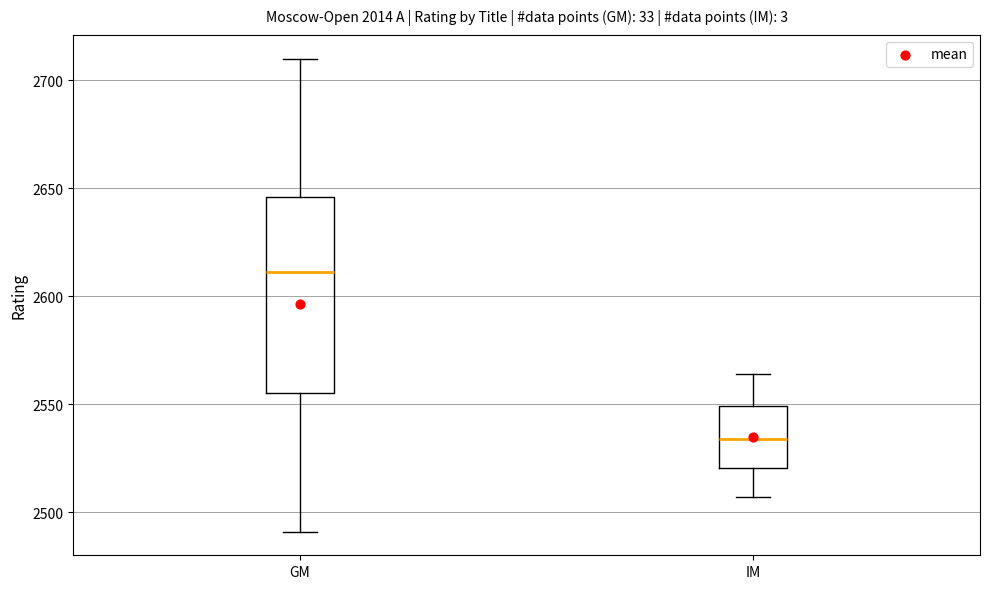

Reading left to right, transcribe this box plot: for each box, give where its median line is, the range the box spans, and where its two whiskers end, as read against the y-axis. The values are not printed on the chart, so give them approximately, as read against the axis.

GM: median 2610, box 2555 to 2645, whiskers 2490 to 2710
IM: median 2535, box 2520 to 2550, whiskers 2505 to 2565